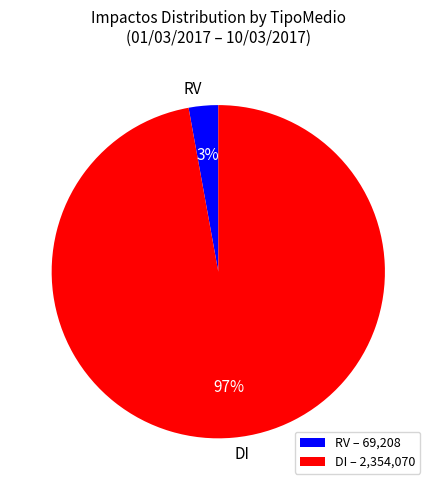

Which slice is the largest?

DI